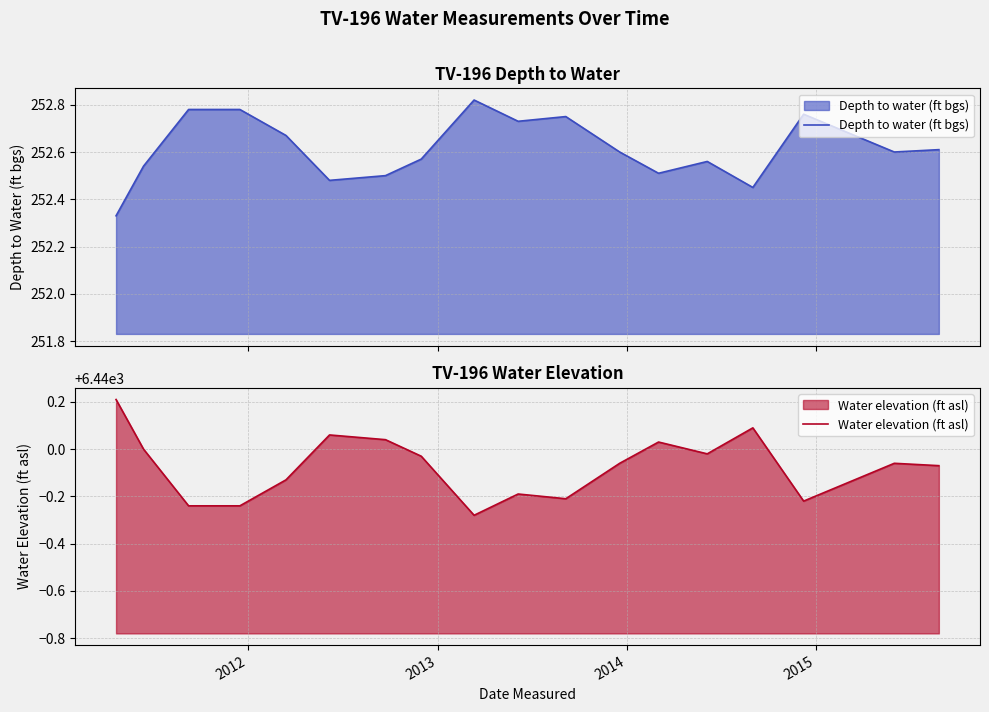

What are all the series names shown in the legend?

Depth to water (ft bgs), Water elevation (ft asl)